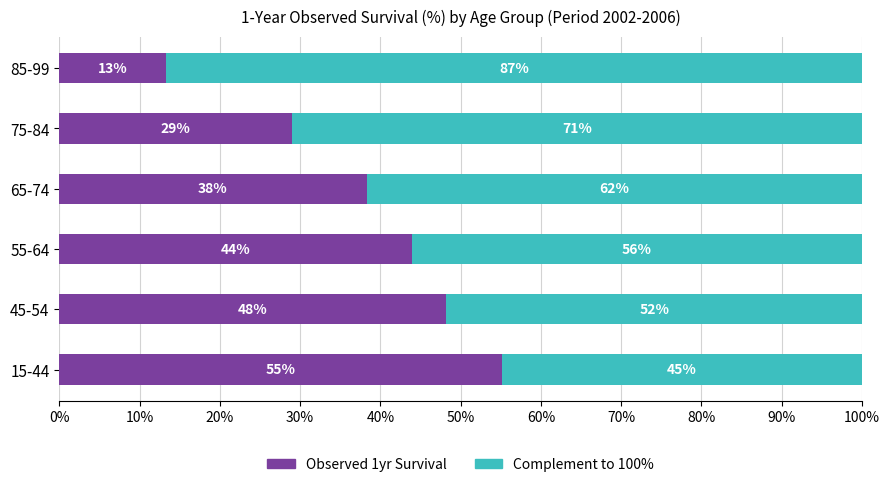

What is the total value across all series at 85-99?

100.0